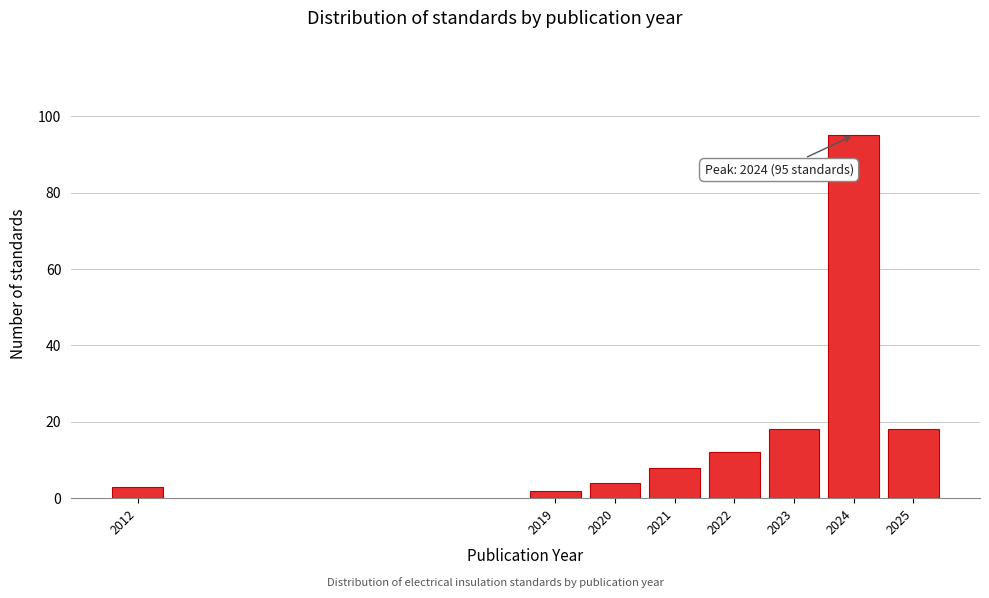

Reading right to left, extract all data points from this chart.

18	95	18	12	8	4	2	3